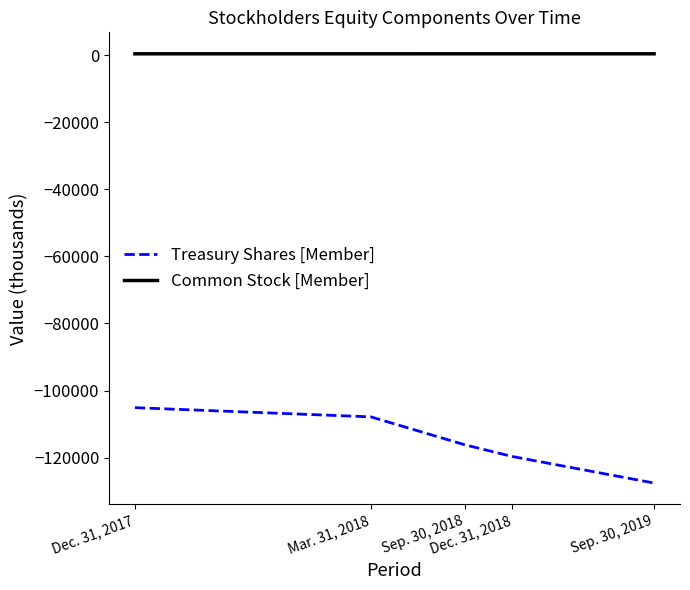

At which category is the sum across all series the highest?

Dec. 31, 2017